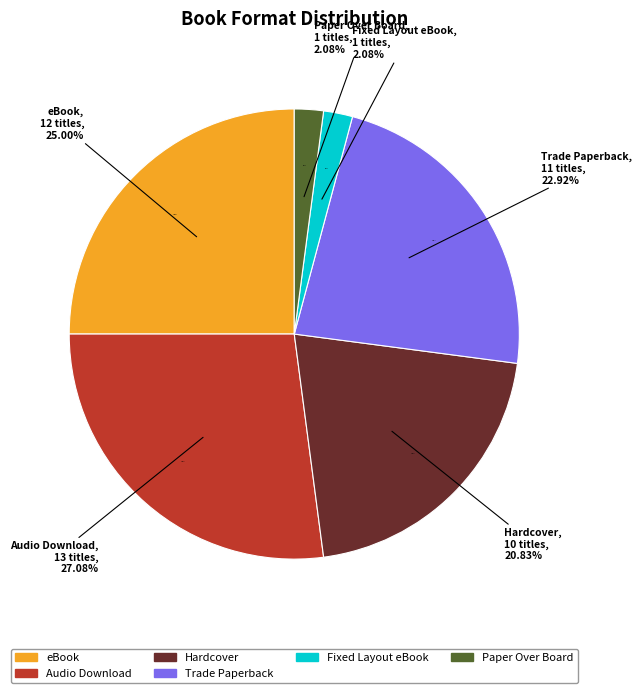

To the nearest percent, what portion does Paper Over Board represent?

2%